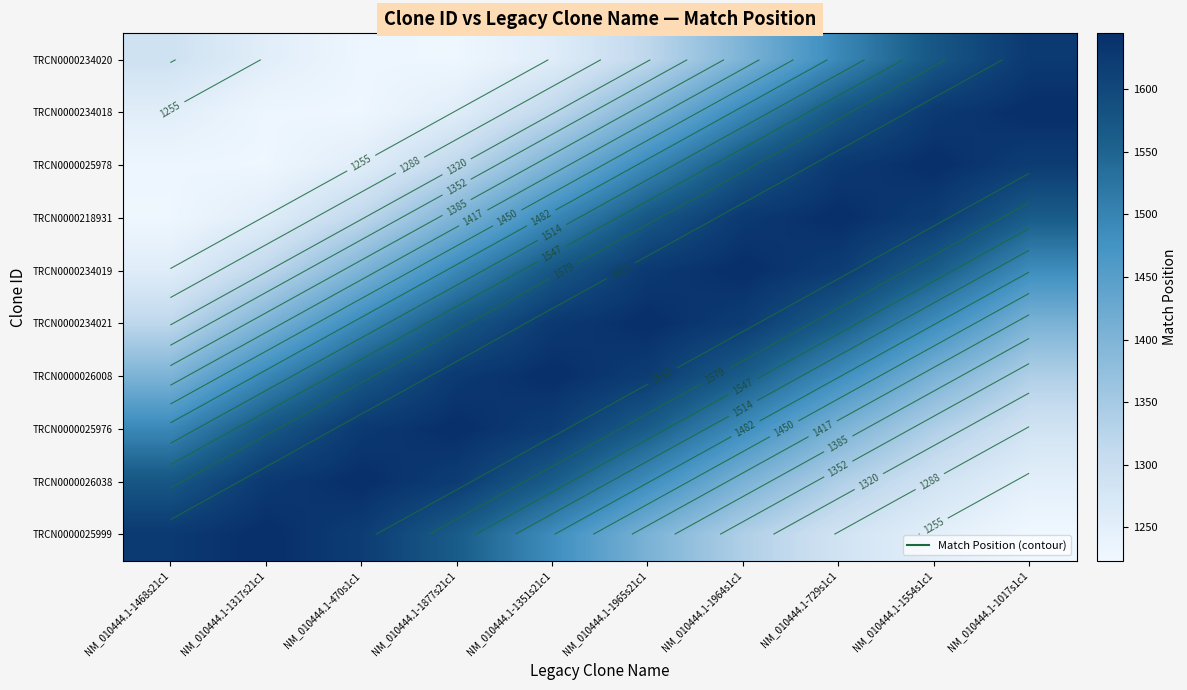

At which category does the chart reach its peak across all series?

NM_010444.1-1017s1c1